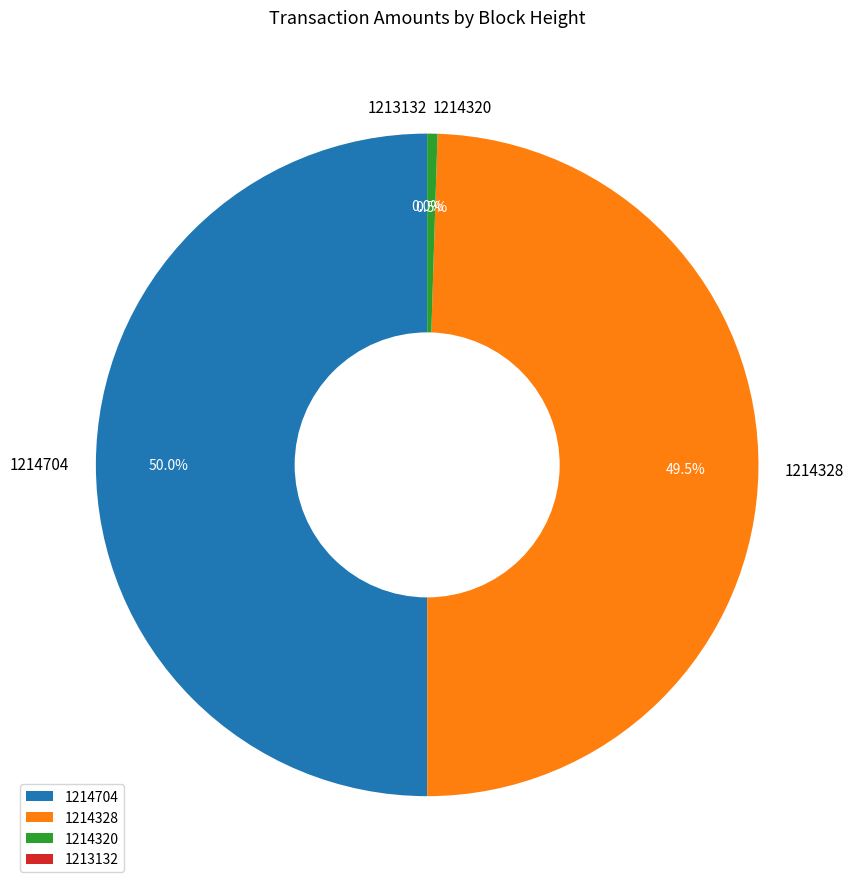

To the nearest percent, what is the average slice percentage?

25%